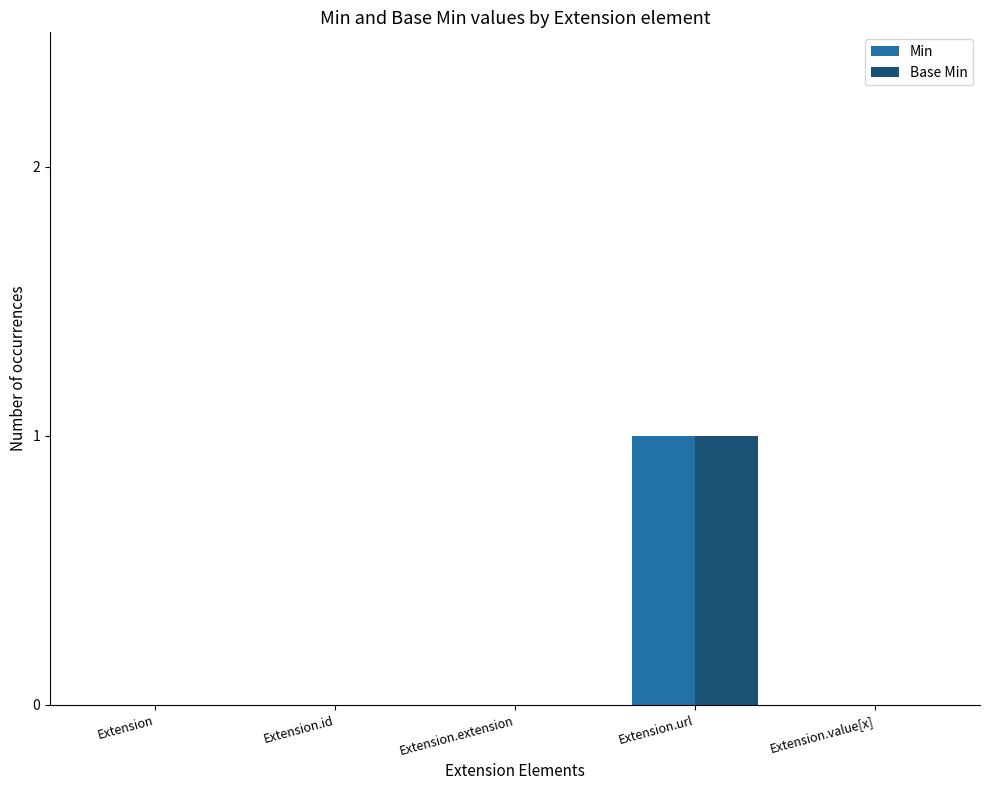

True or false: Min has a value of 0 at Extension.value[x].

True